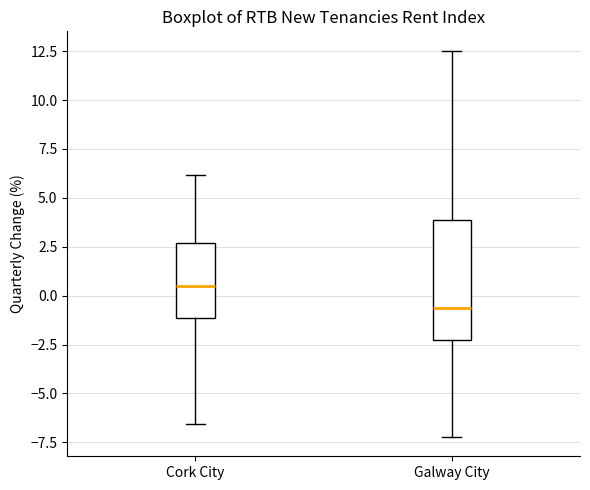

Reading left to right, read every box against the y-axis: the position of its median line, the range the box covers, and the ends of its whiskers. The values are not printed on the chart, so give them approximately, as read against the axis.

Cork City: median 0.5, box -1.0 to 2.5, whiskers -6.5 to 6.0
Galway City: median -0.5, box -2.5 to 4.0, whiskers -7.0 to 12.5